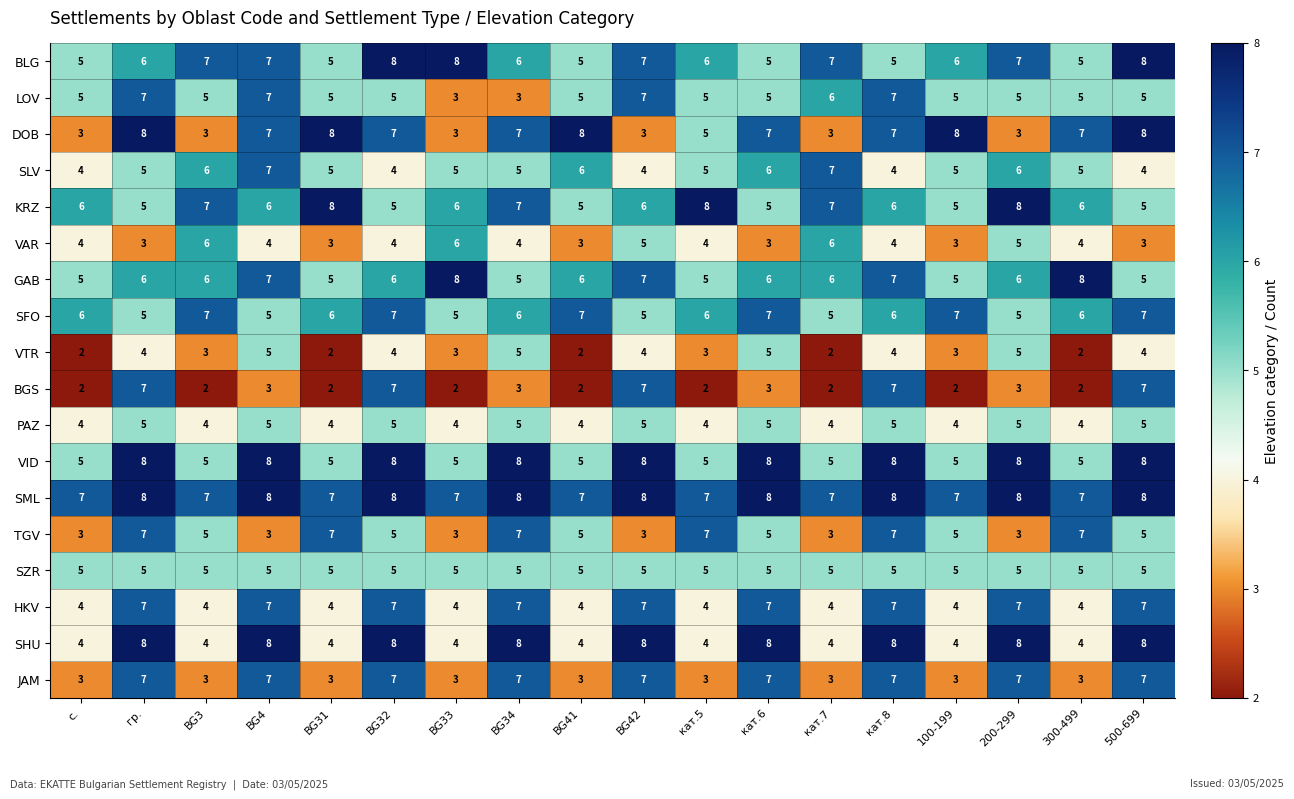

Which series has the largest total across all categories?

SML